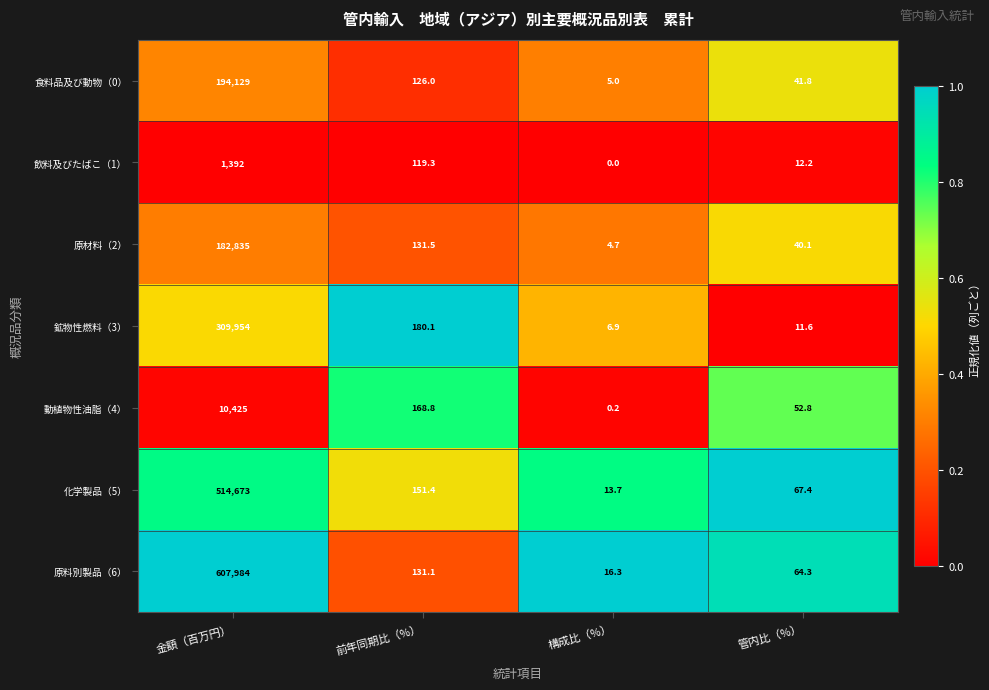

What is the difference between the maximum and minimum values in the 鉱物性燃料（3） series?

309947.1